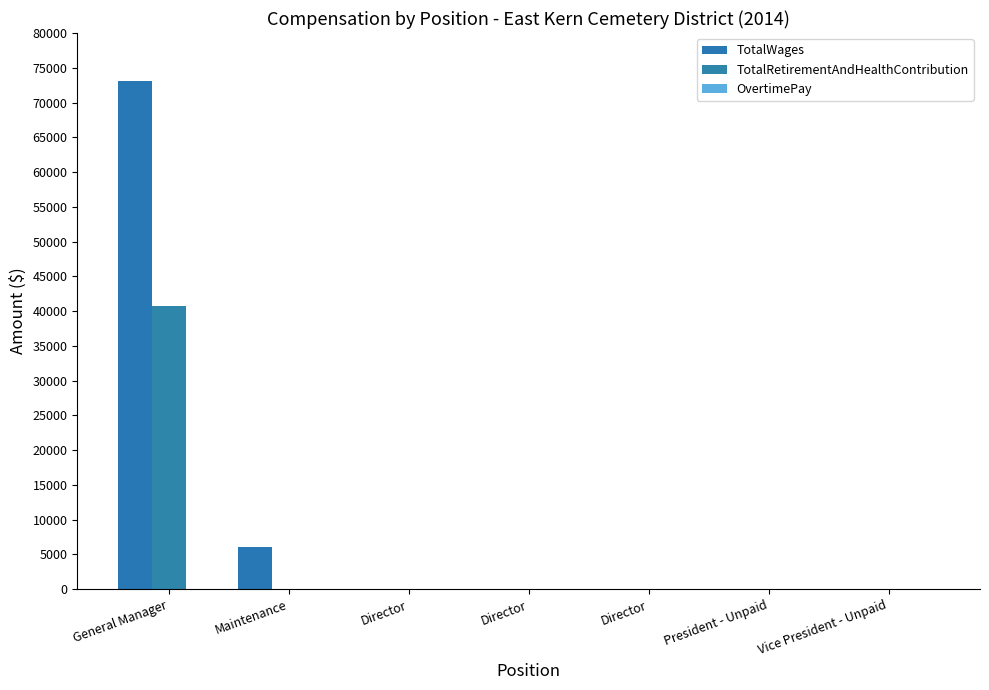

At which label is TotalWages closest to 36559?

Maintenance